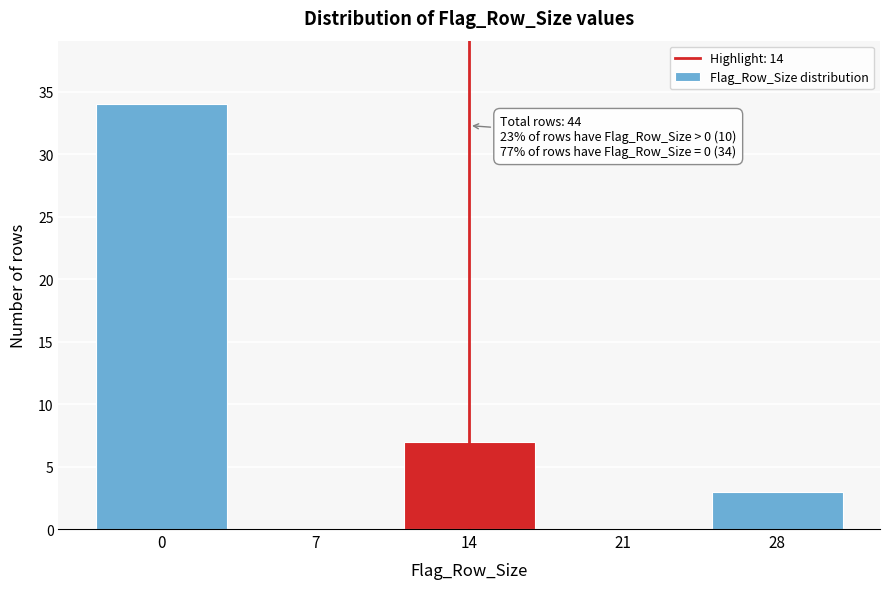

Reading left to right, transcribe all the data shown in this chart.

0=34	7=0	14=7	21=0	28=3